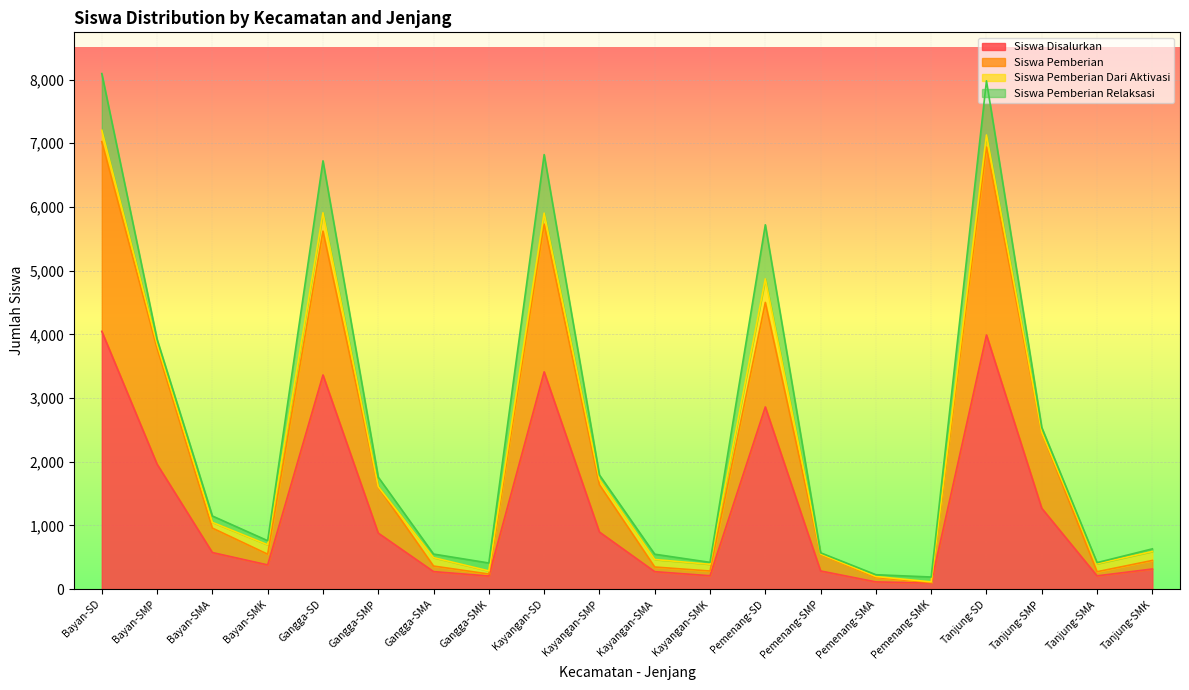

Where is the first local maximum for Siswa Disalurkan?

Gangga-SD